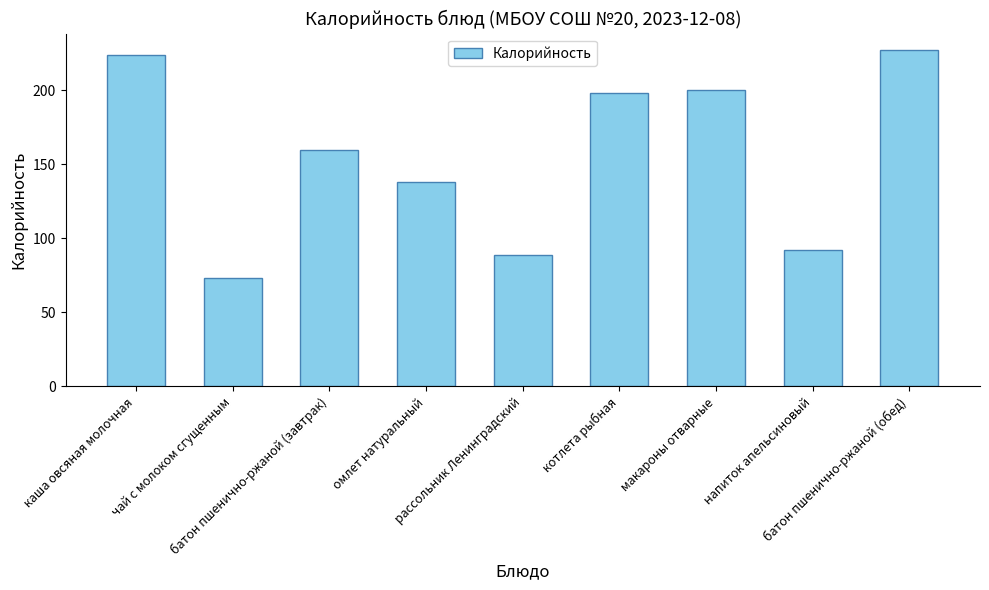

What is the change in value from котлета рыбная to напиток апельсиновый?

-106